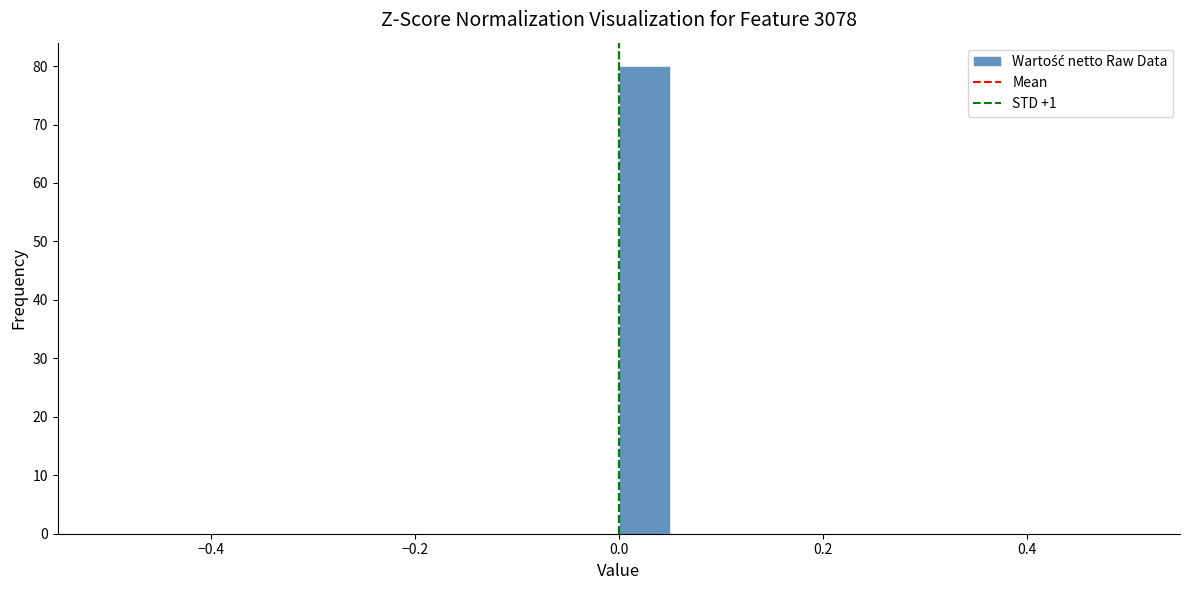

Read against the x-axis, roughly where is the centre of the tallest bar?

0.02